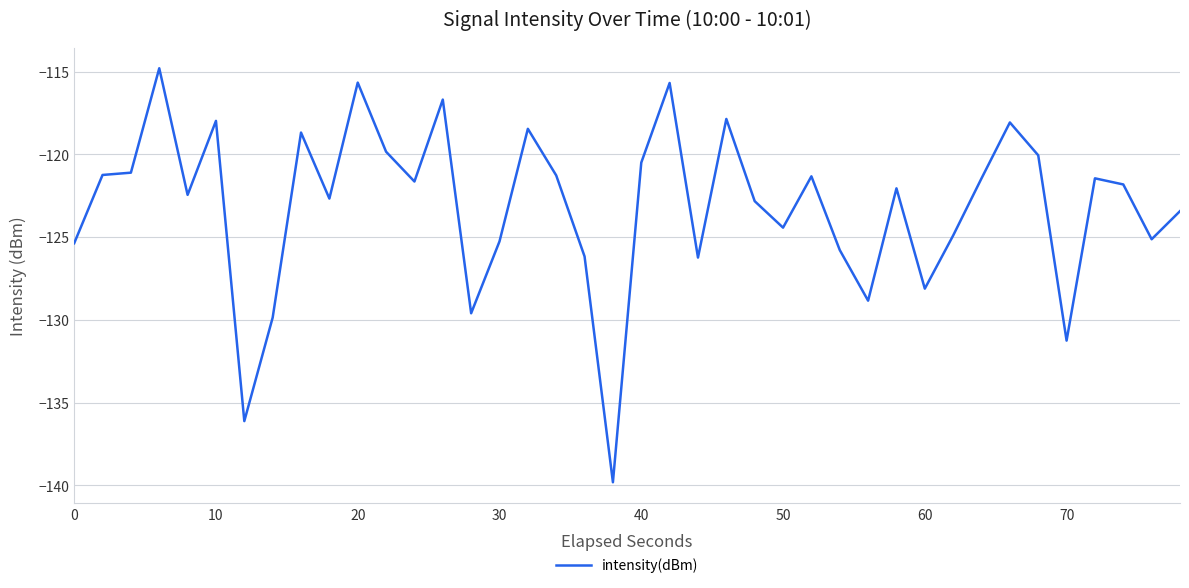

How many distinct data groups are displayed?

1